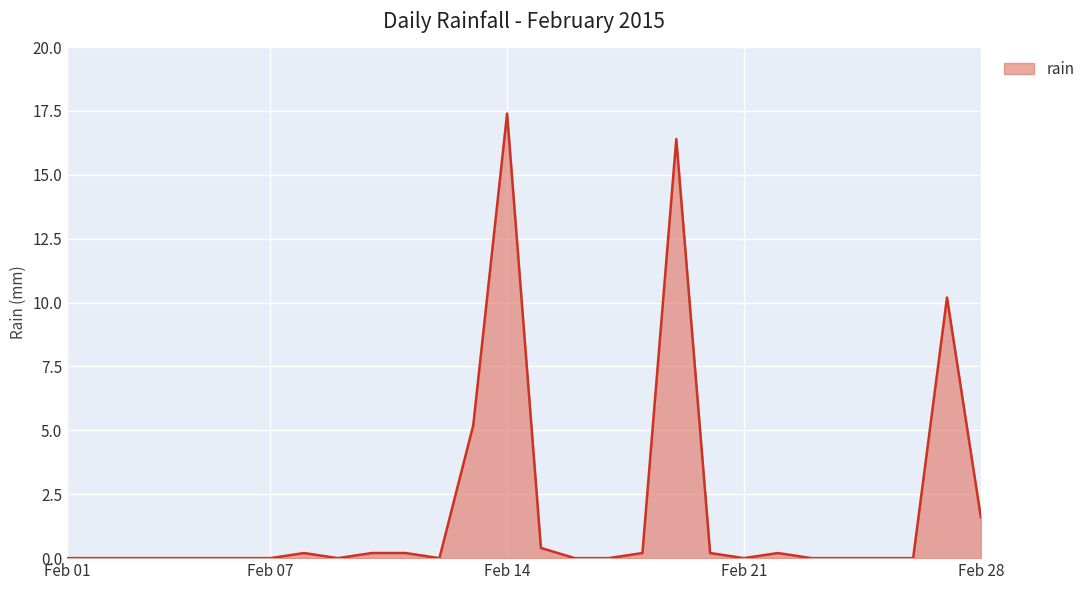

What is the maximum value shown in the chart?

17.4